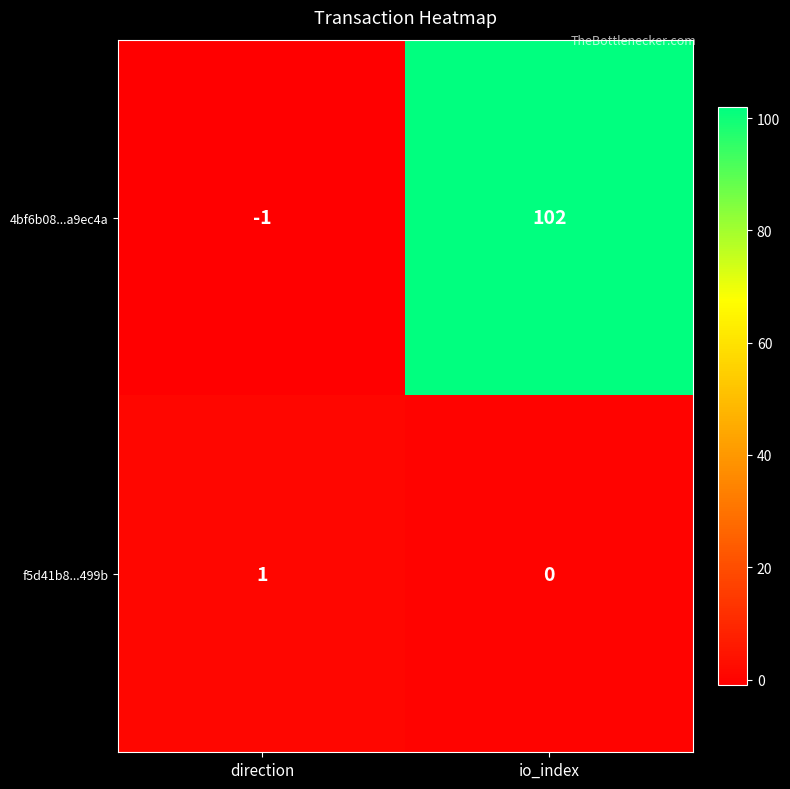

Rank the series by their average value, from lowest to highest.

f5d41b8...499b, 4bf6b08...a9ec4a